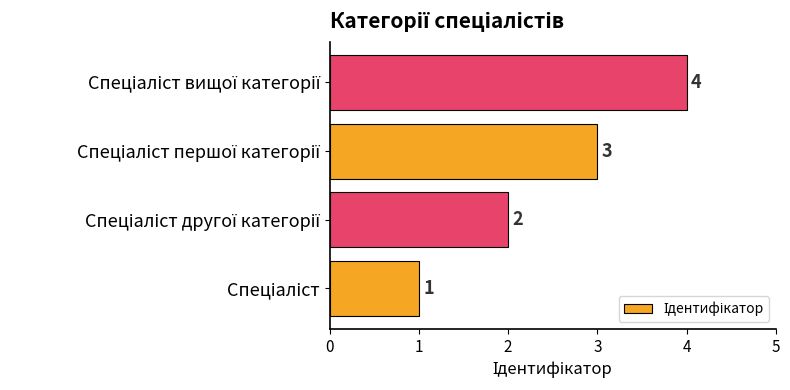

Count the values in the range 2 to 4.

3